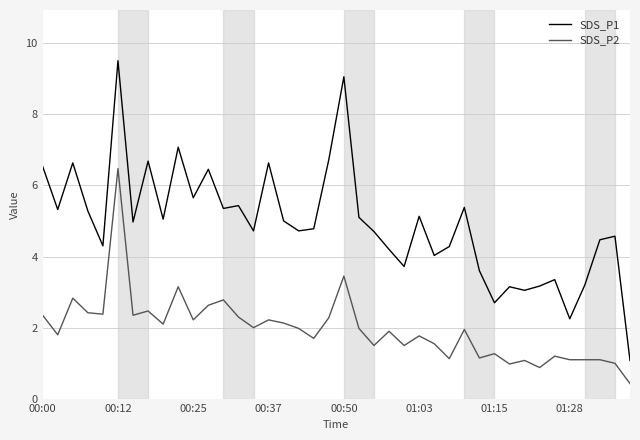

What is the greatest value displayed?

9.5